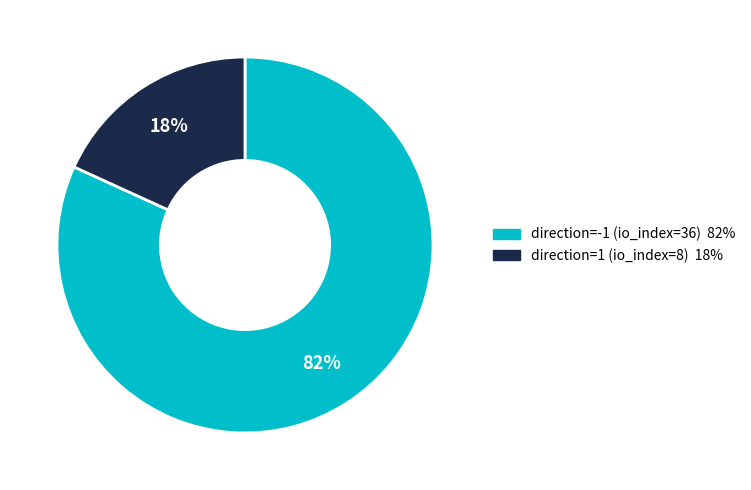

Does direction=1 (io_index=8) represent more than half of the total?

No